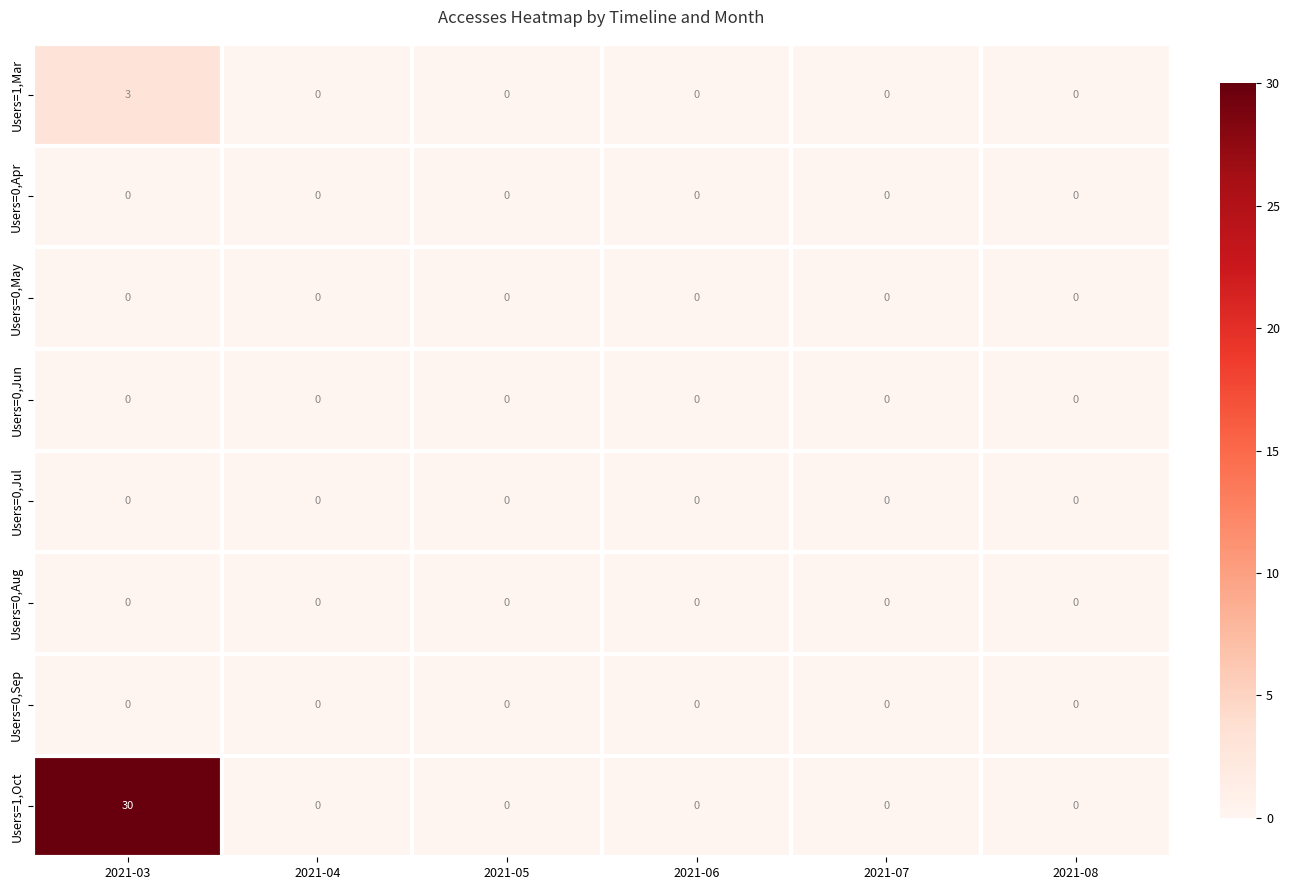

The Users=0,Jun series shows 0 at 2021-06. True or false?

True